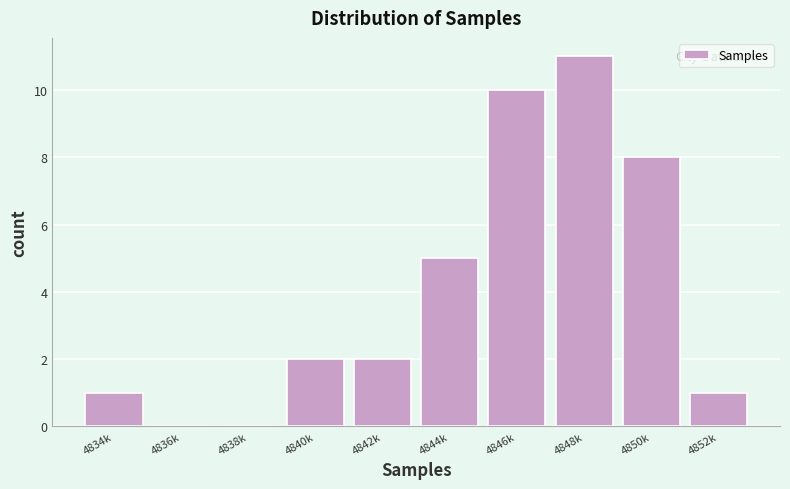

Reading left to right, list all the values displayed in this chart.

4834k=1	4836k=0	4838k=0	4840k=2	4842k=2	4844k=5	4846k=10	4848k=11	4850k=8	4852k=1